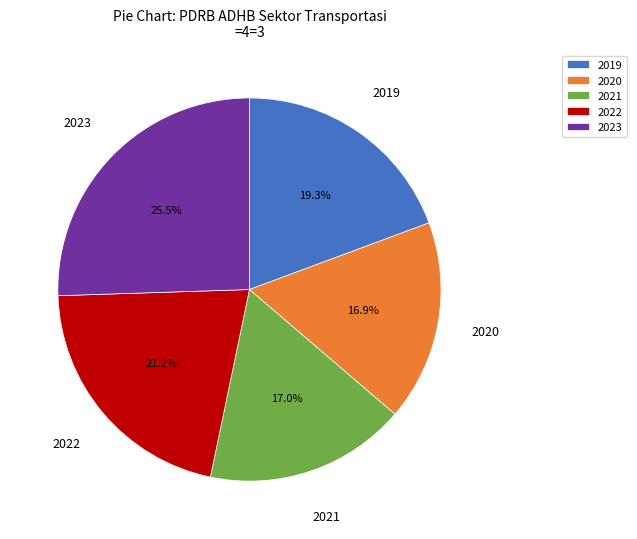

Does 2022 represent more than half of the total?

No